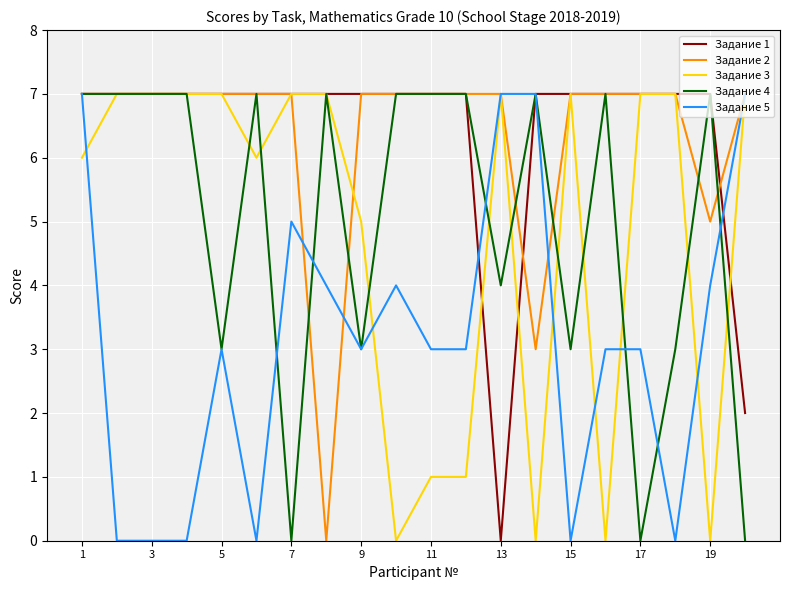

What is the maximum value shown in the chart?

7